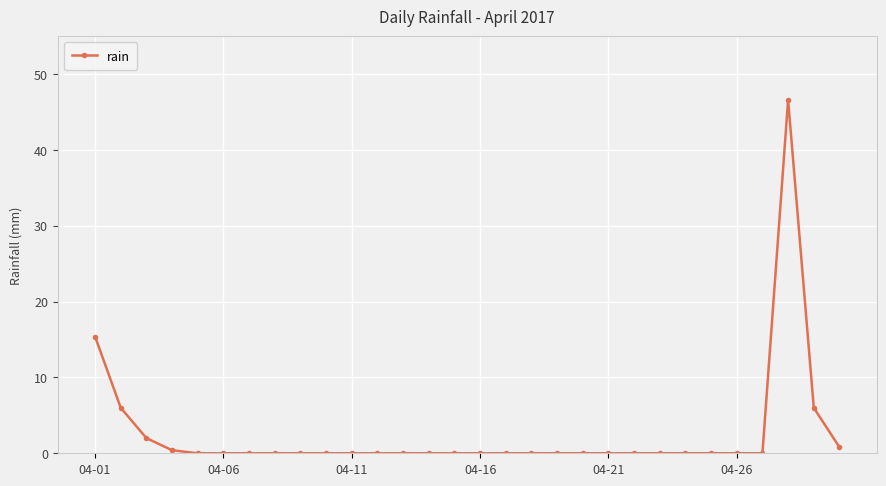

Reading left to right, what are all the values shown in this chart?

15.4	6.0	2.0	0.4	0.0	0.0	0.0	0.0	0.0	0.0	0.0	0.0	0.0	0.0	0.0	0.0	0.0	0.0	0.0	0.0	0.0	0.0	0.0	0.0	0.0	0.0	0.0	46.6	6.0	0.8